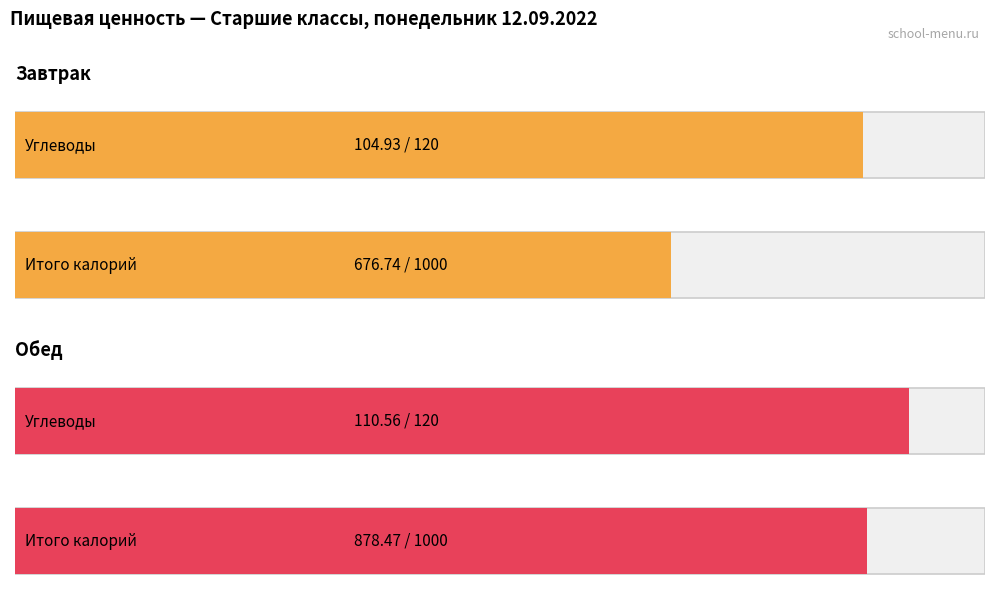

Which series has the widest spread of values?

Калорийность